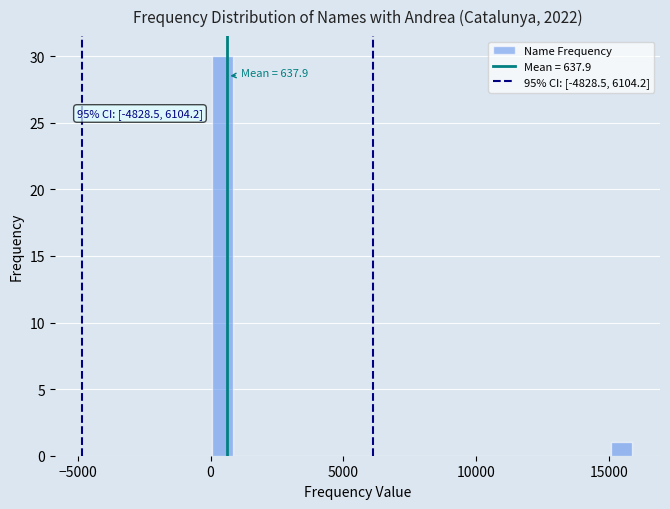

Read against the x-axis, roughly where is the centre of the tallest bar?

500